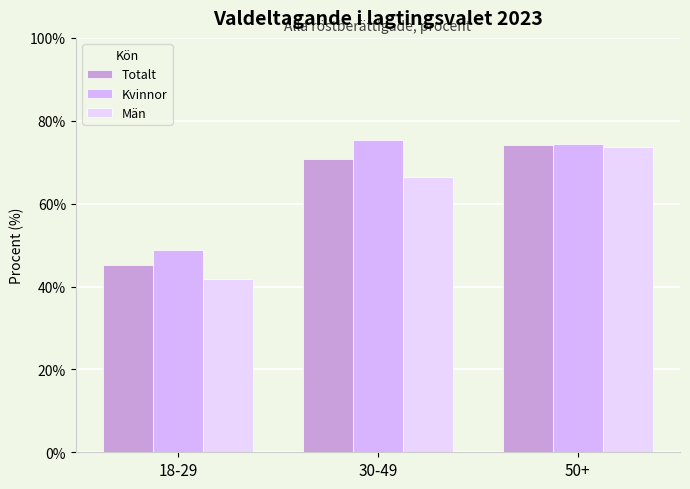

Which series changed the most between 18-29 and 50+?

Män